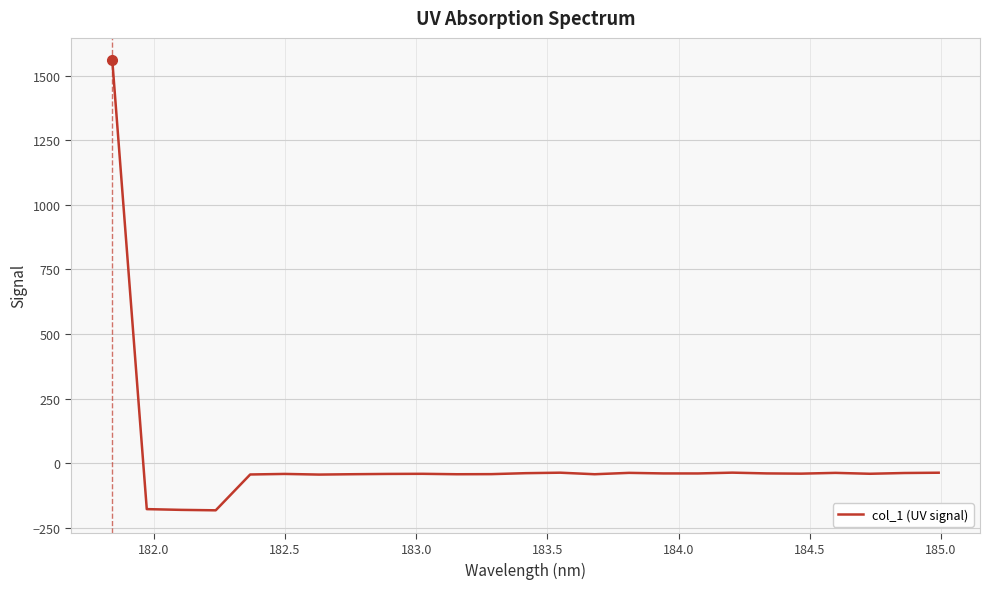

What is the difference between the maximum and minimum values?

1741.6